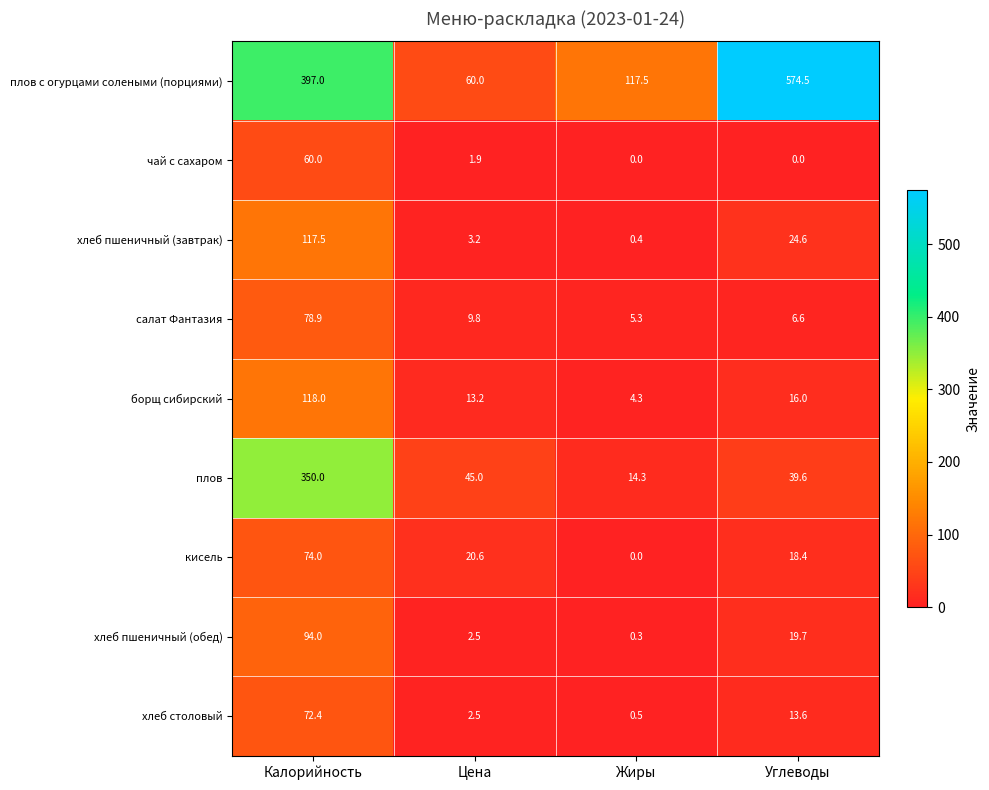

Which category has the highest value in the кисель series?

Калорийность